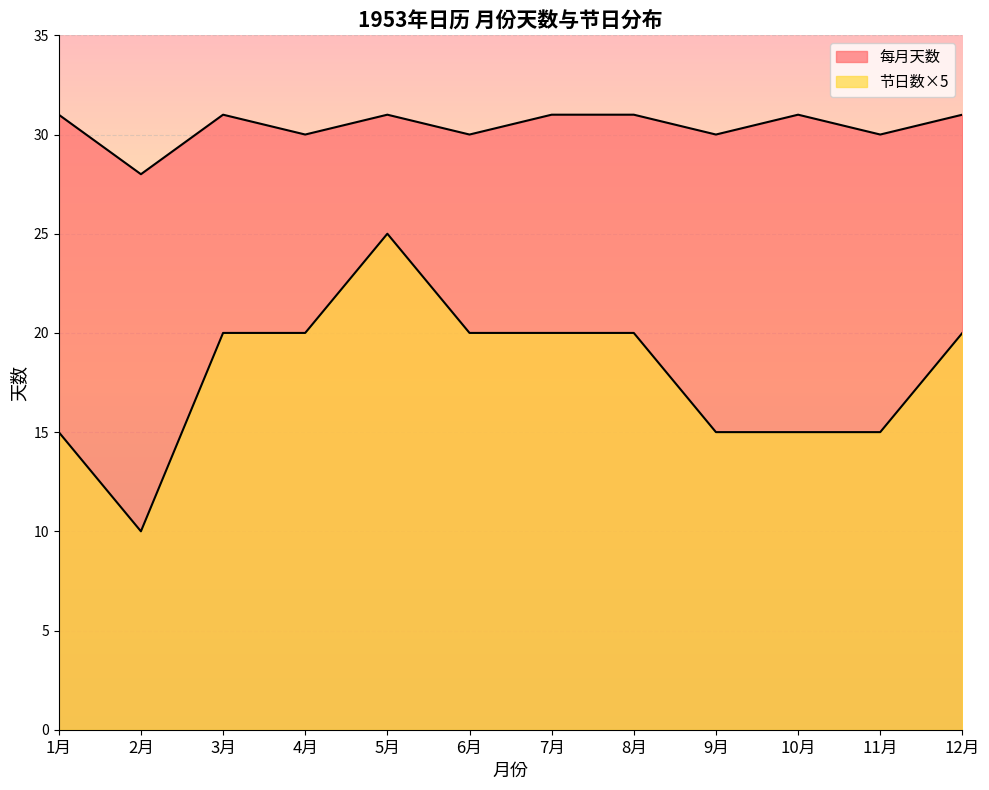

Is it true that Days with Festivals equals 8 at 10月?

False